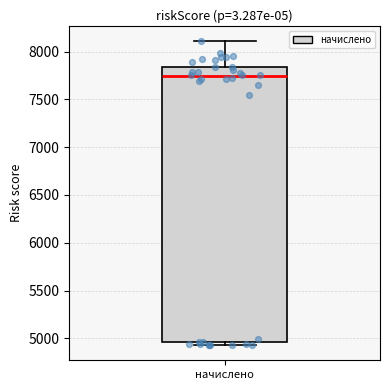

Where does the upper whisker of the box for начислено end on the y-axis? The values are not printed on the chart, so give them approximately, as read against the axis.

8100